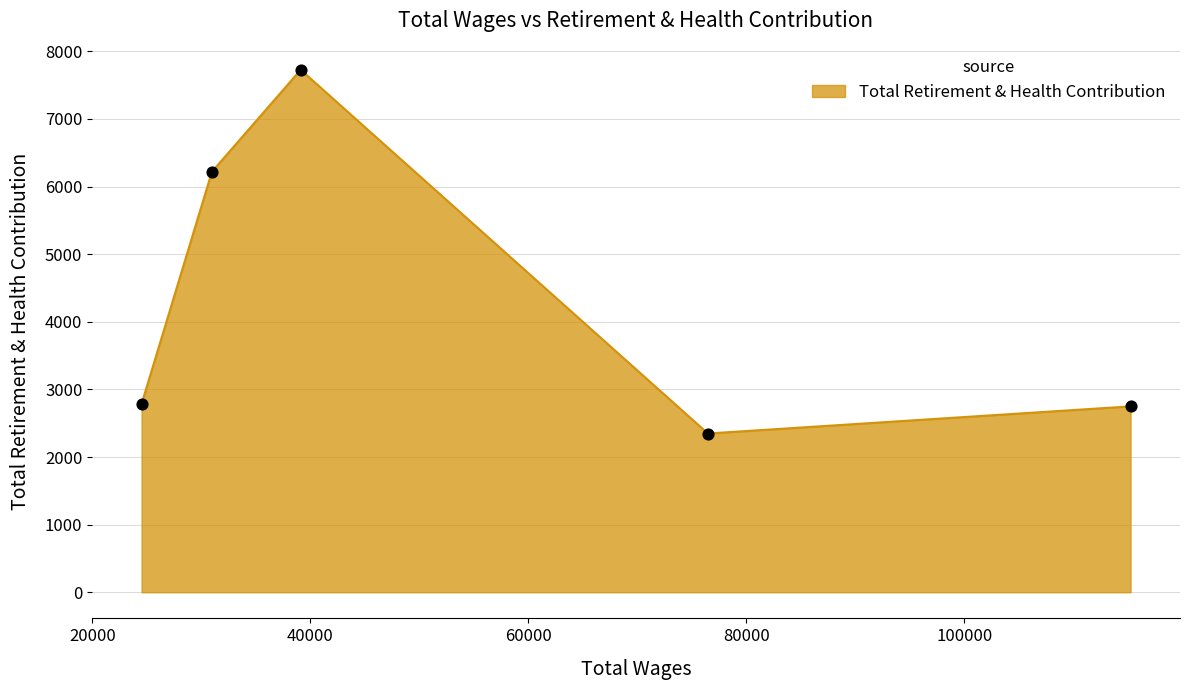

What is the smallest value displayed?

2348